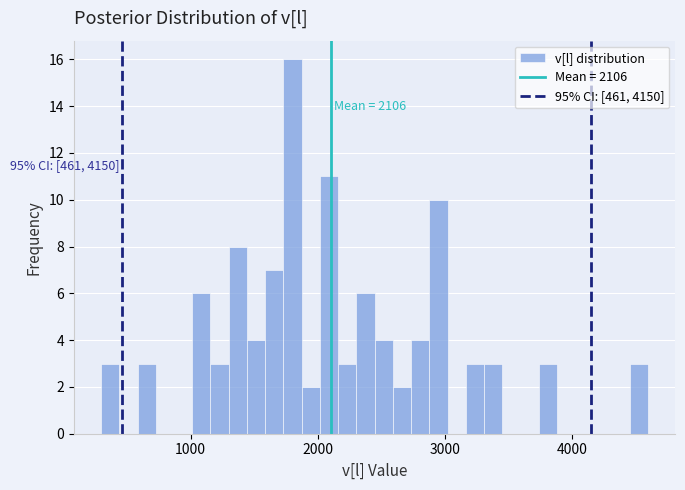

Around what value on the x-axis is the tallest bar? Give the approximate position of its centre, as read against the axis.

1800